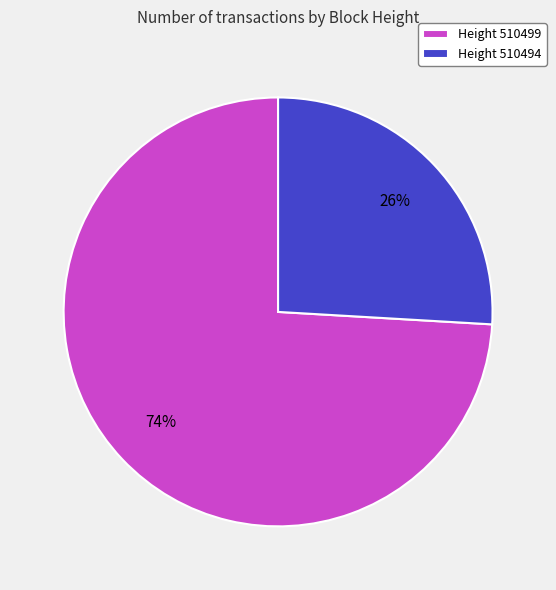

True or false: Height 510499 accounts for 69% of the total.

False